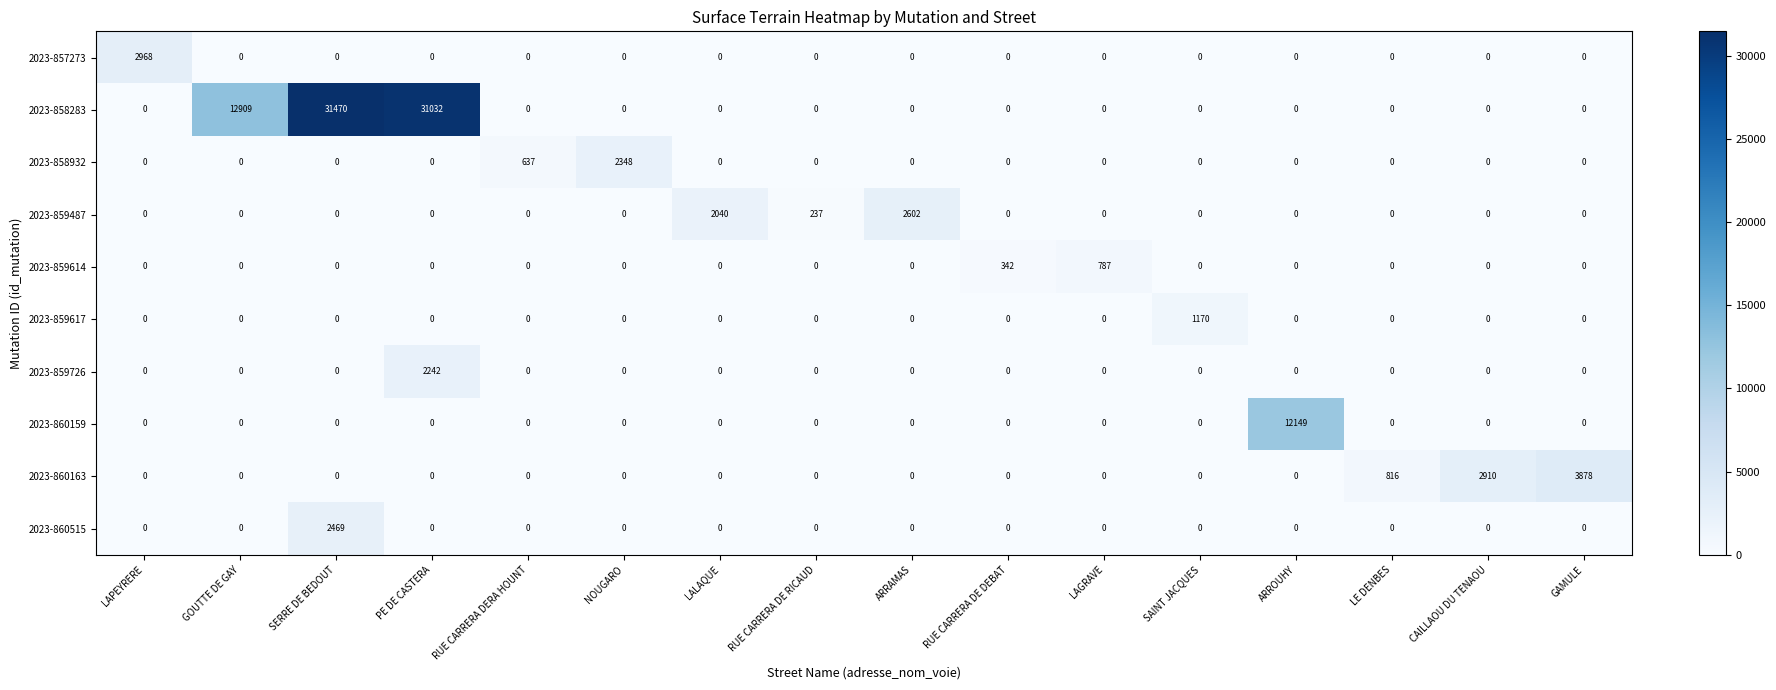

Which category has the highest value in the 2023-859617 series?

SAINT JACQUES